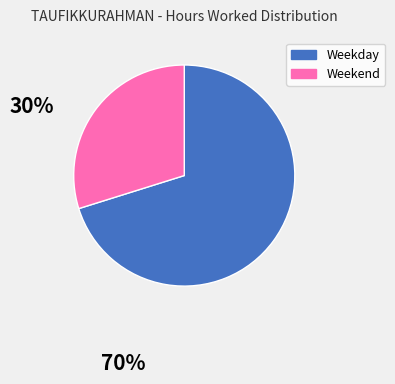

Count the number of slices in the pie.

2